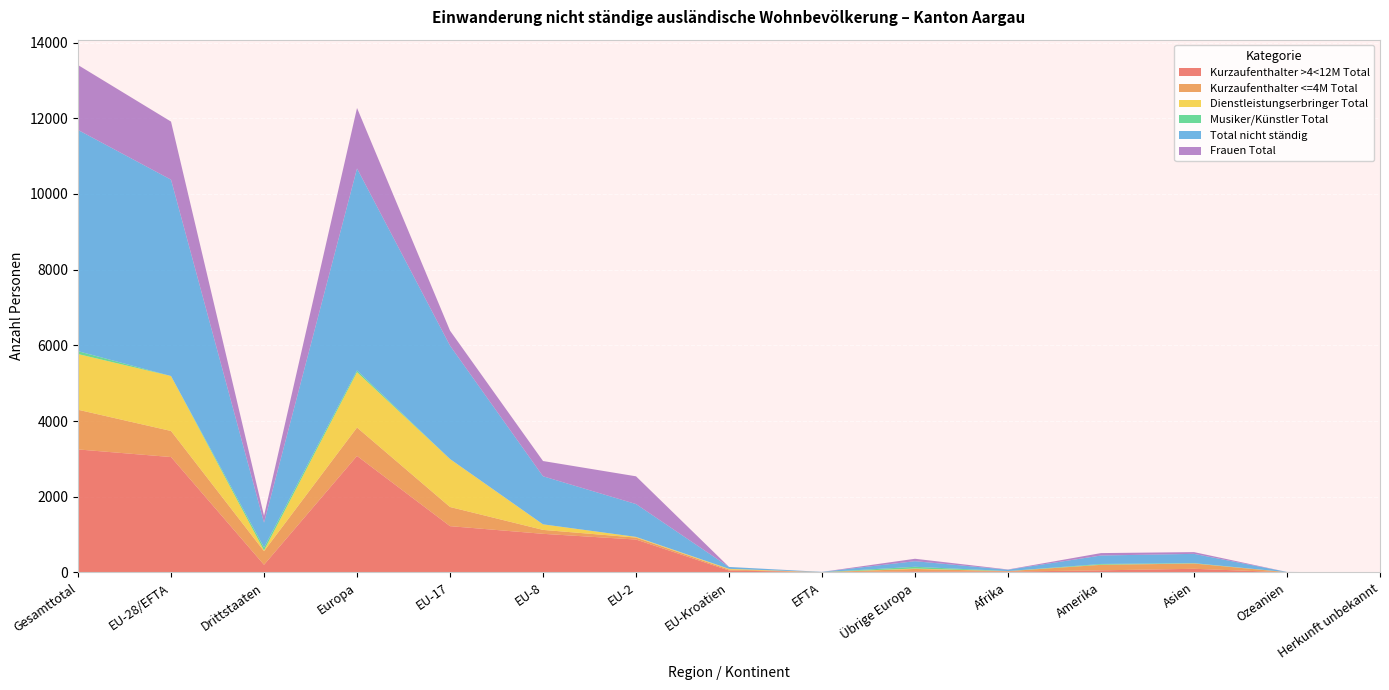

Reading right to left, list all the values displayed in this chart.

Kurzaufenthalter >4<12M Total: 0	2	95	54	21	29	6	49	868	1019	1222	3077	201	3048	3249
Kurzaufenthalter <=4M Total: 0	2	139	146	11	62	0	27	52	104	506	751	360	689	1049
Dienstleistungserbringer Total: 0	2	3	3	1	11	1	18	18	147	1268	1463	20	1452	1472
Musiker/Künstler Total: 0	0	8	20	2	46	0	0	0	0	0	46	76	0	76
Total nicht ständig: 0	6	245	223	35	148	6	49	868	1270	2996	5337	657	5189	5846
Frauen Total: 0	0	46	64	7	64	1	1	733	403	396	1598	181	1534	1715